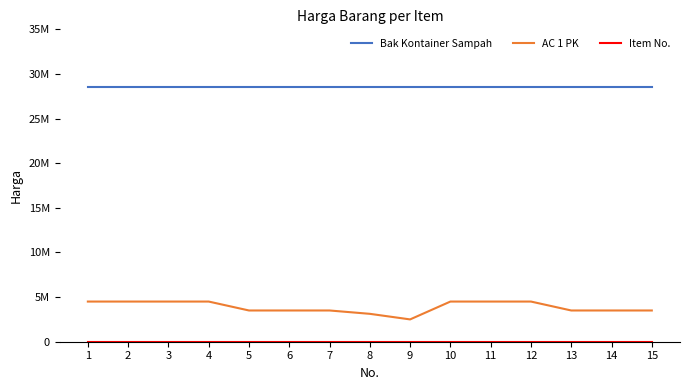

Rank the series at 12 from lowest to highest value.

Item No., AC 1 PK, Bak Kontainer Sampah